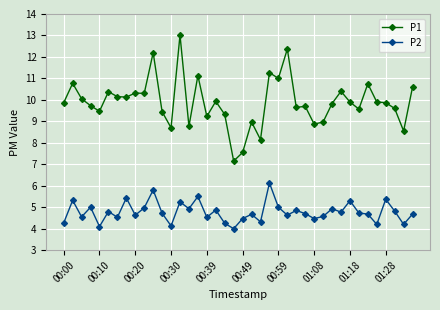

True or false: P2 and P1 intersect in this chart.

False